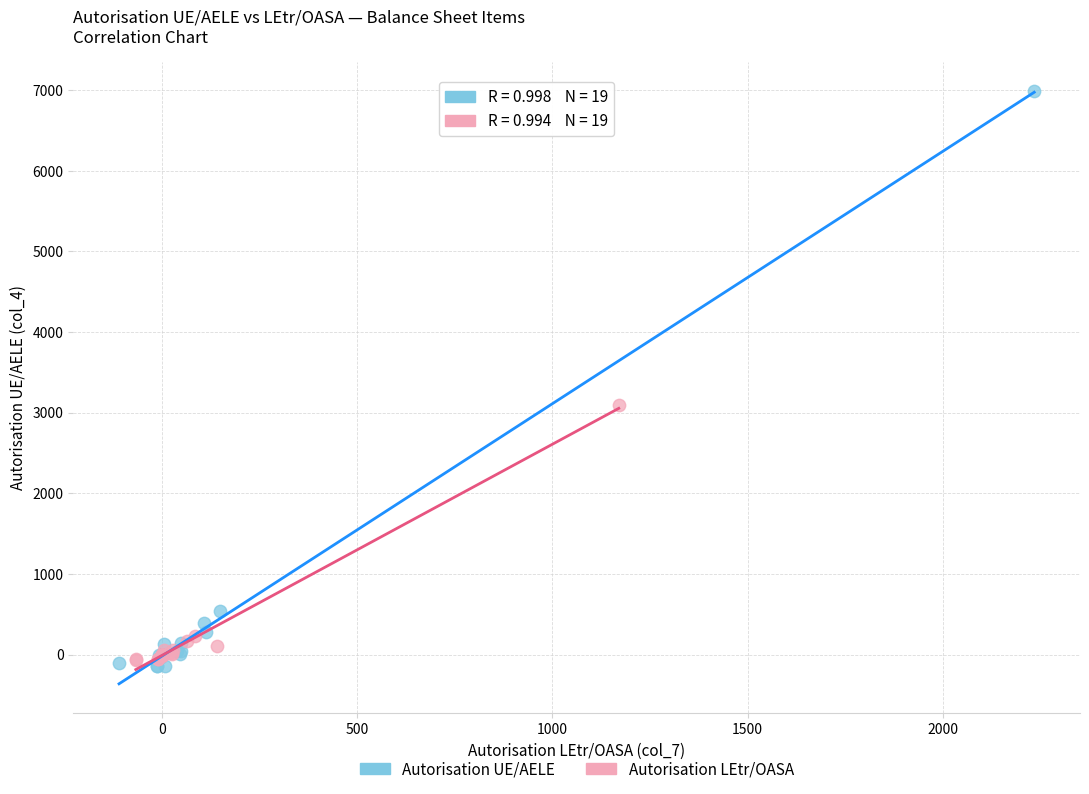

Which series contains the lowest Y value?

Autorisation UE/AELE